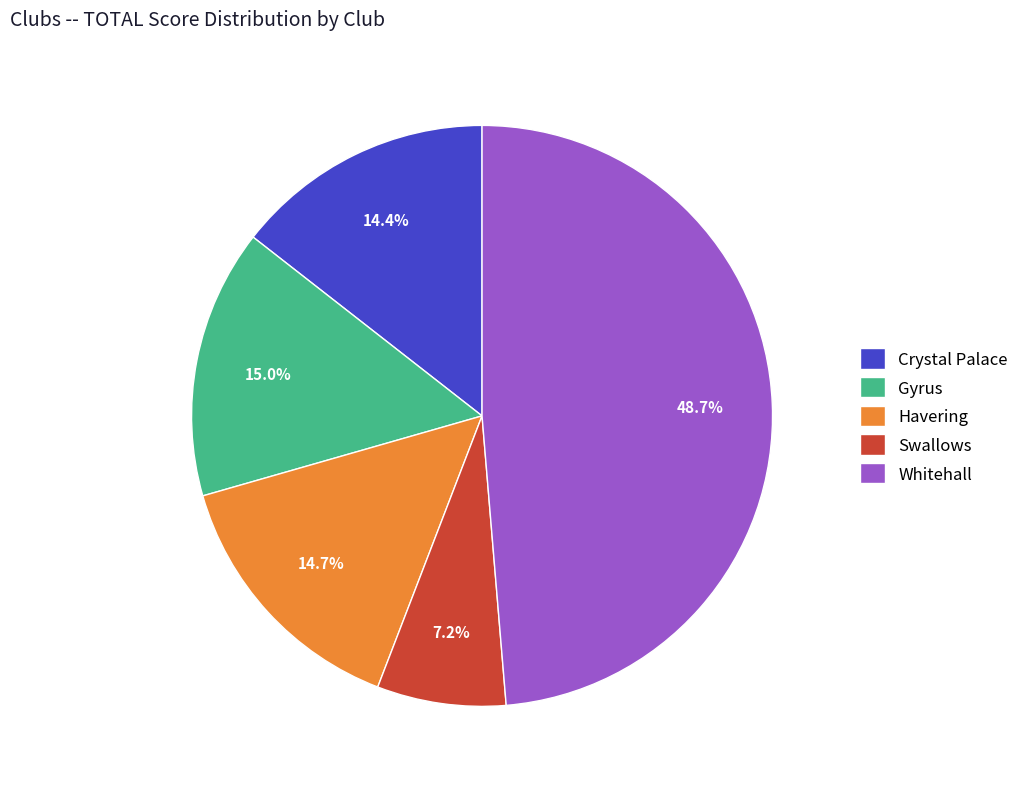

Approximately how many times larger is the value at Gyrus compared to Havering?

1.0